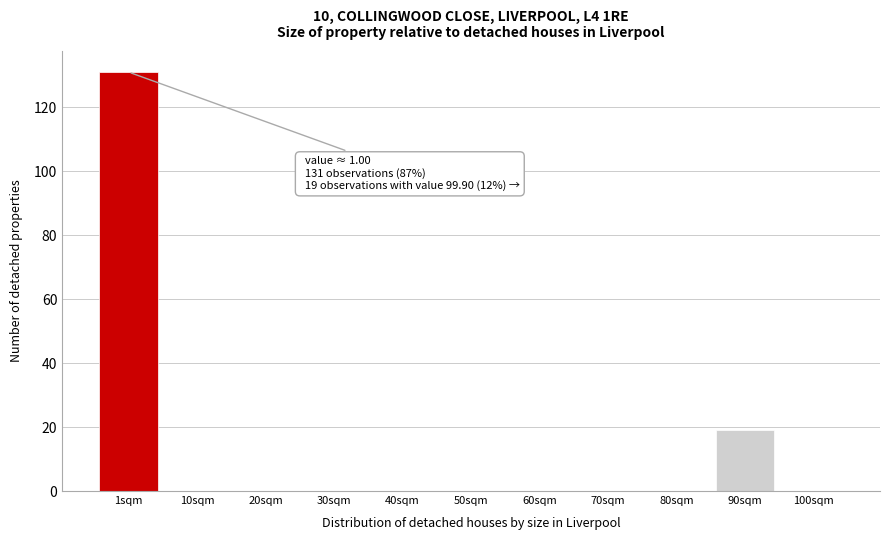

Reading left to right, list all the values displayed in this chart.

1sqm=131	10sqm=0	20sqm=0	30sqm=0	40sqm=0	50sqm=0	60sqm=0	70sqm=0	80sqm=0	90sqm=19	100sqm=0